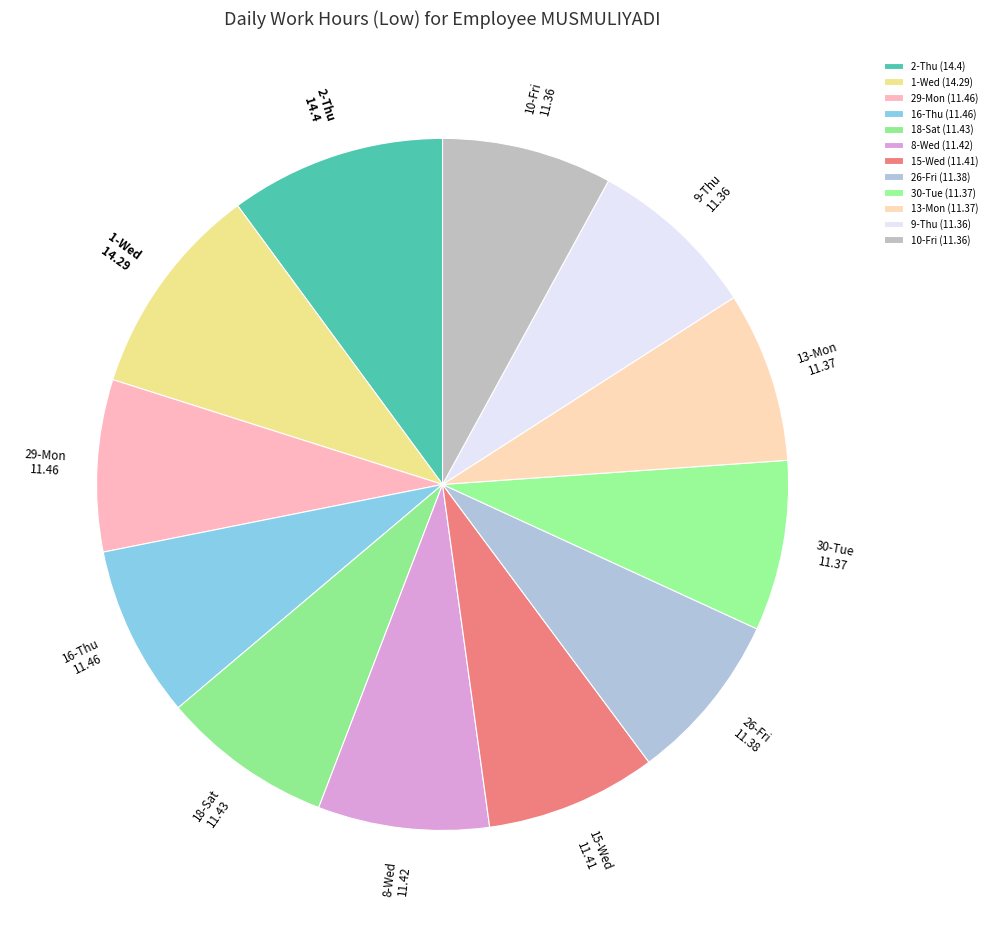

What is the ratio of the value at 2-Thu to the value at 10-Fri?

1.3